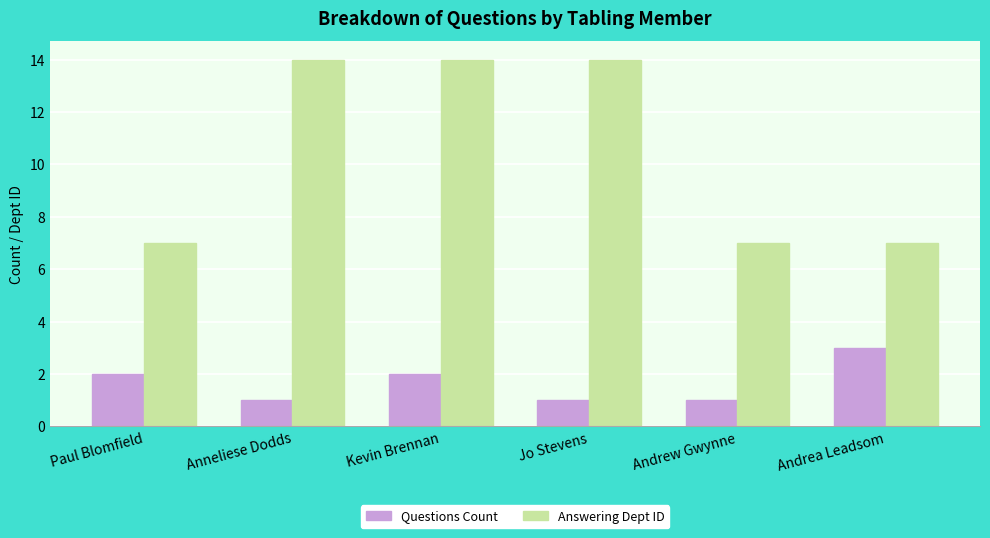

Rank the series by their average value, from highest to lowest.

Answering Dept ID, Questions Count